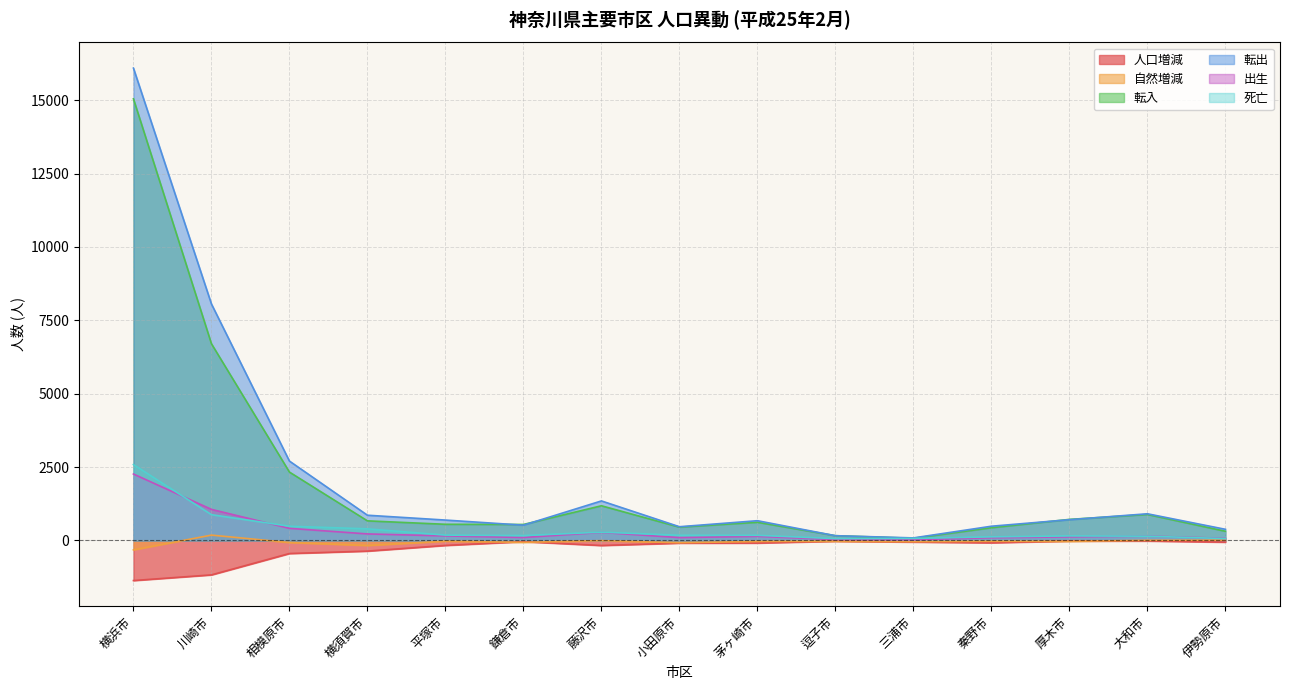

How many lines are shown in the chart?

6